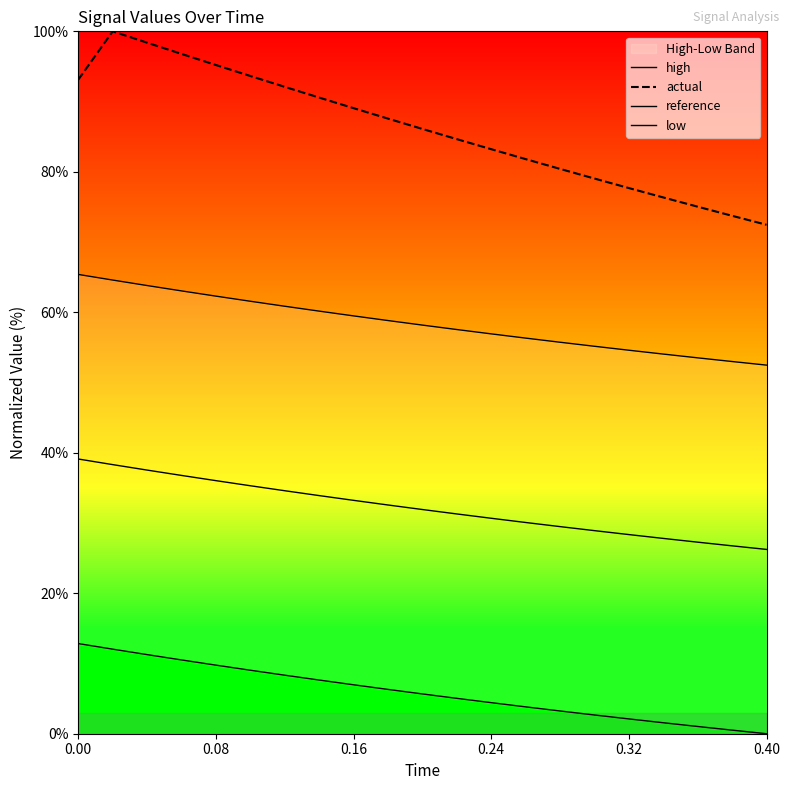

What are all the series names shown in the legend?

high, actual, reference, low